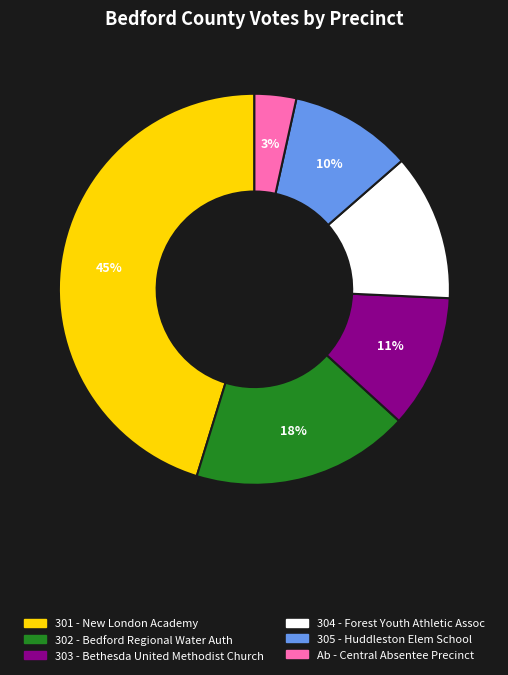

Is the sum of 302 - Bedford Regional Water Auth and 305 - Huddleston Elem School greater than half?

No